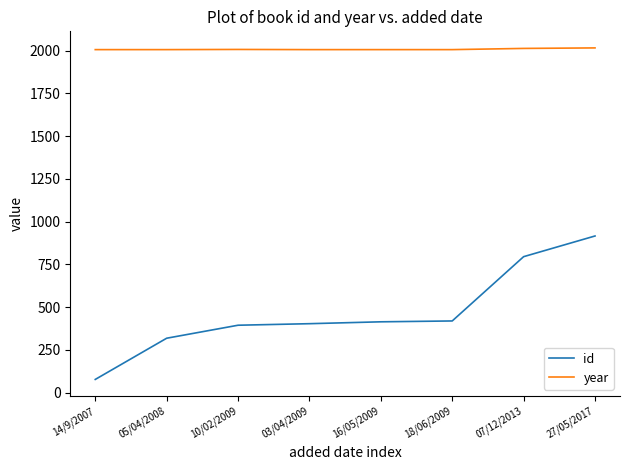

What is the difference between the year values at 10/02/2009 and 05/04/2008?

1